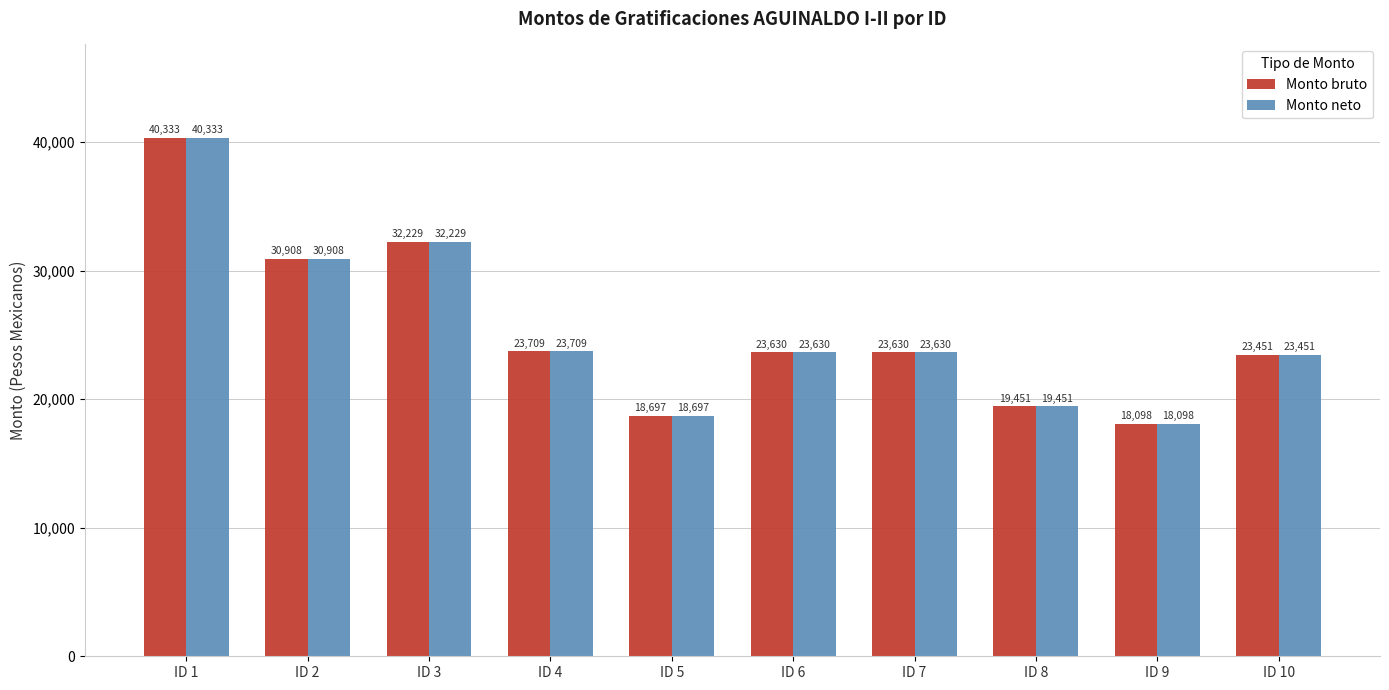

The Monto bruto series shows 46479.0 at ID 3. True or false?

False